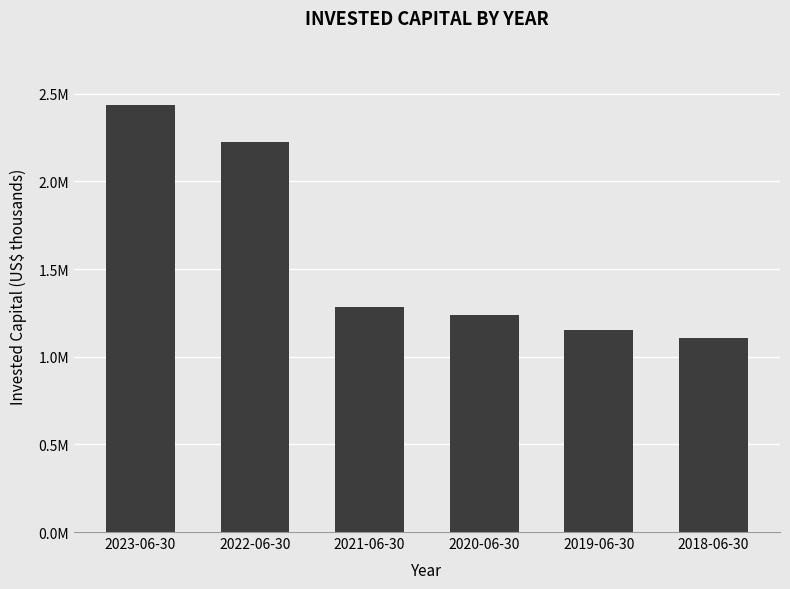

Are the bars horizontal?

No